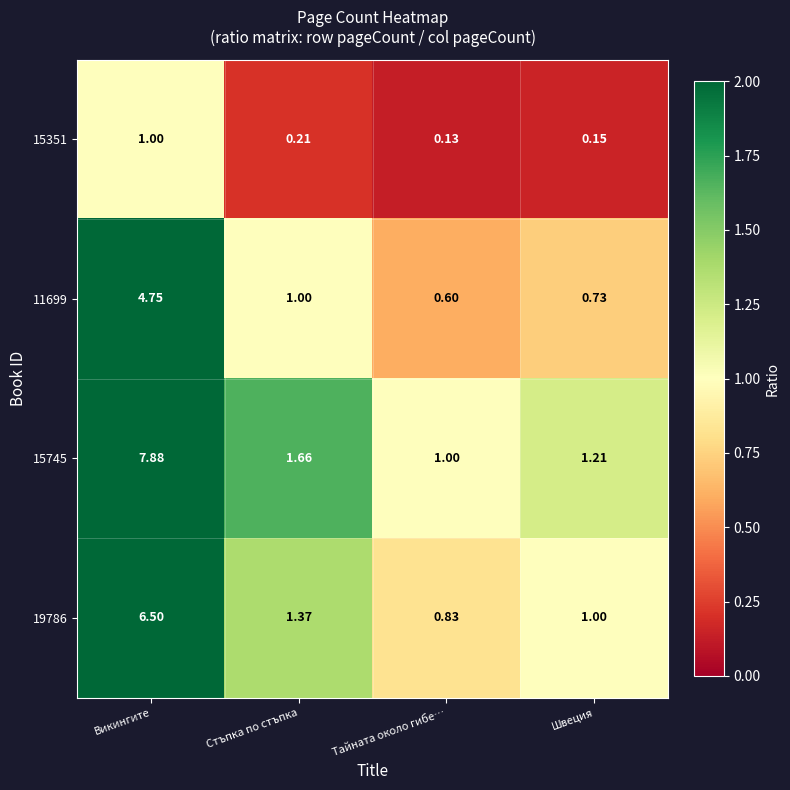

At which category is the sum across all series the highest?

Викингите